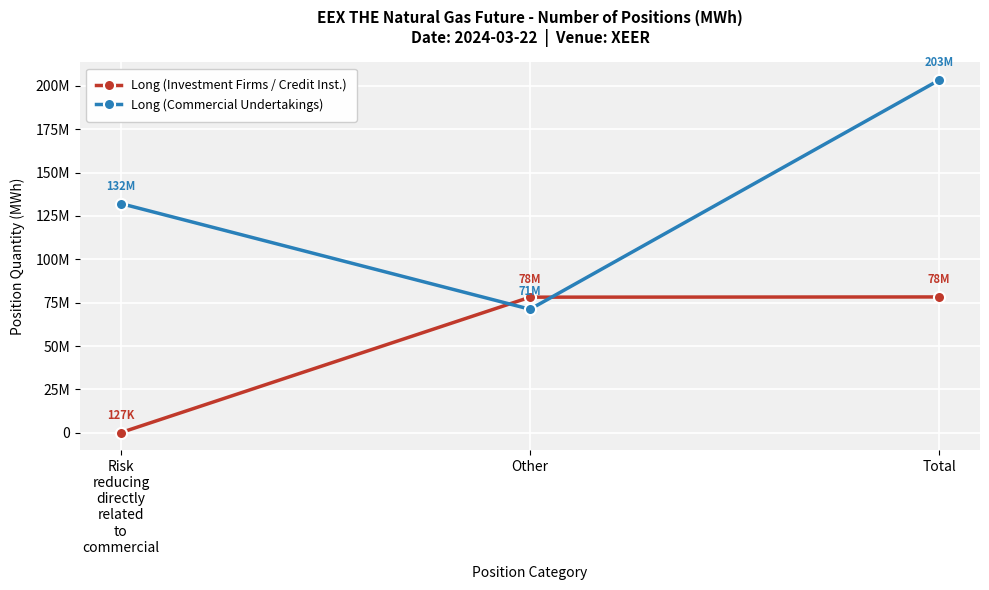

Is the value of Long (Investment Firms / Credit Inst.) at Other greater than the value of Long (Commercial Undertakings) at Other?

Yes